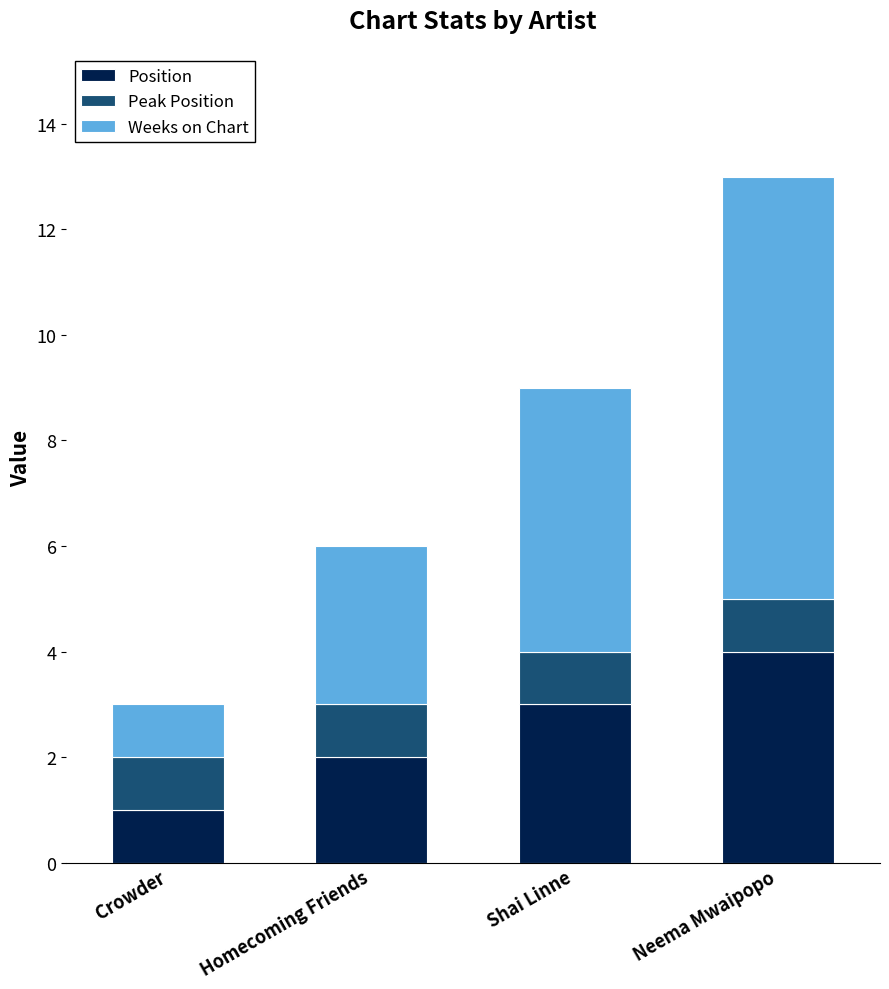

What is the total value across all series at Neema Mwaipopo?

13